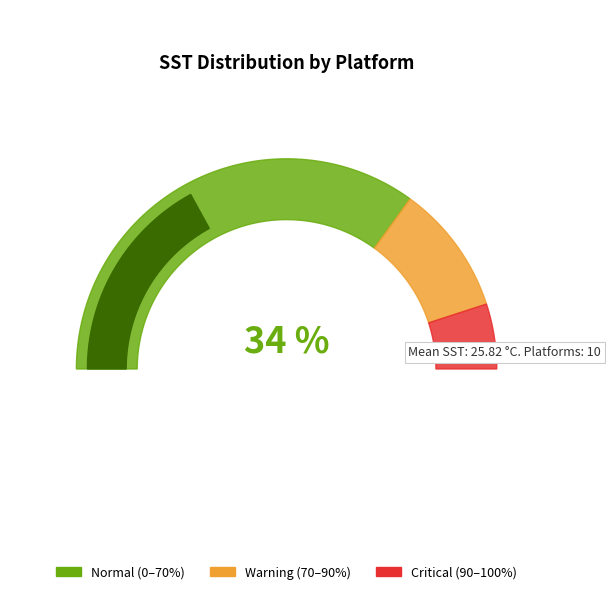

To the nearest percent, what is the difference between the largest and smallest slice percentages?

4%